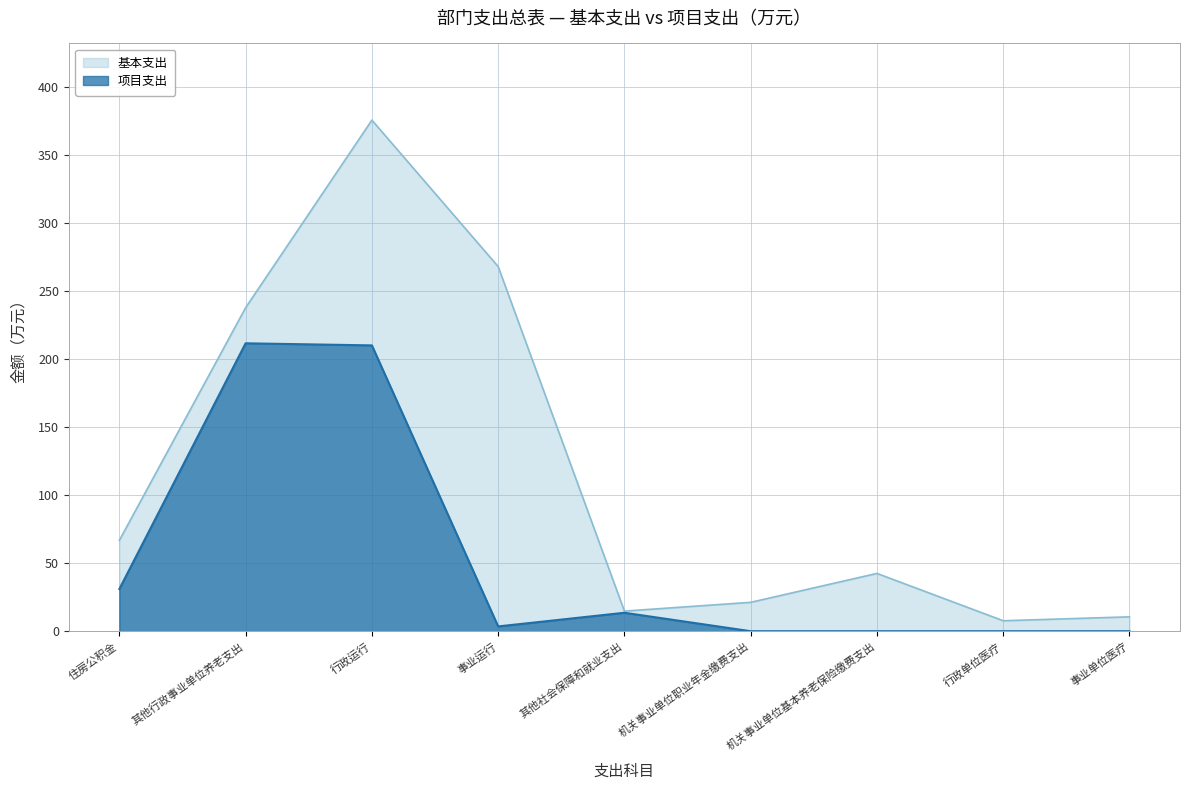

What position from the right is 住房公积金?

9